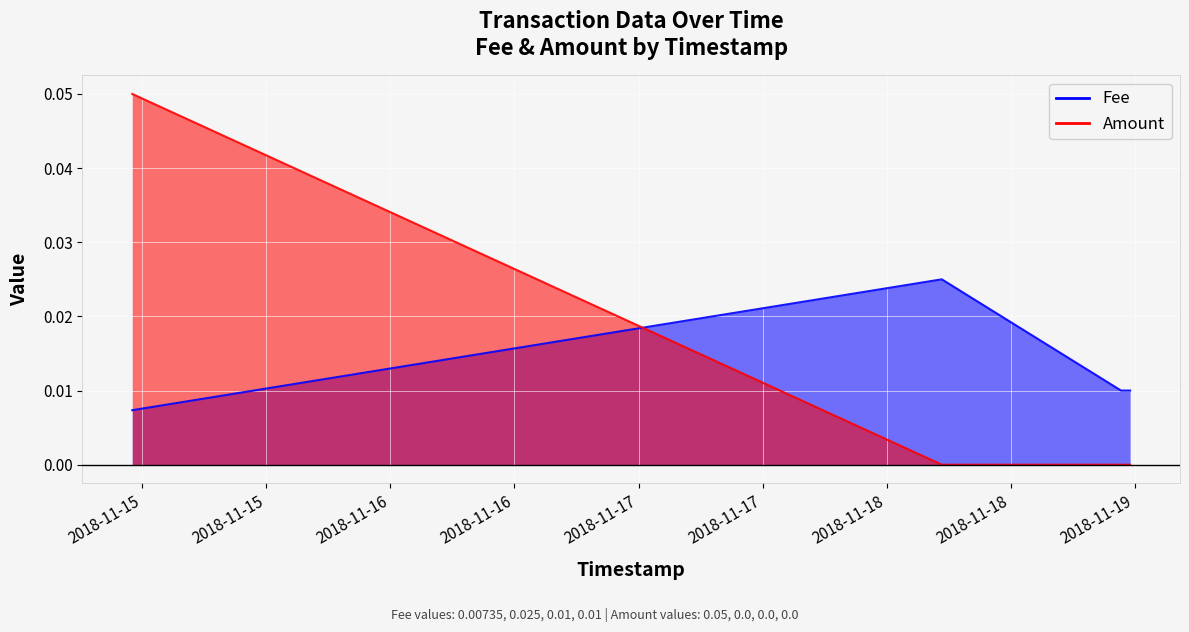

At how many categories does at least one series exceed 0?

4